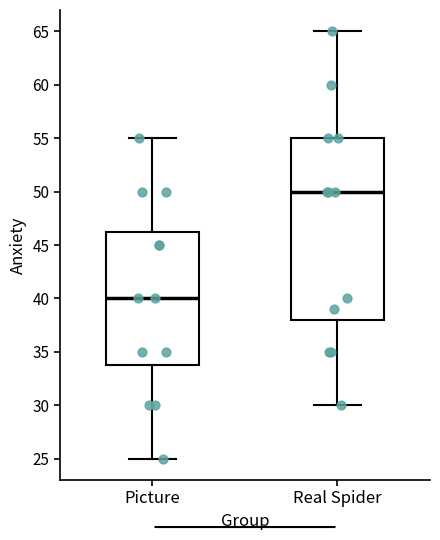

Where does the upper whisker of the box for Real Spider end on the y-axis? The values are not printed on the chart, so give them approximately, as read against the axis.

65.0